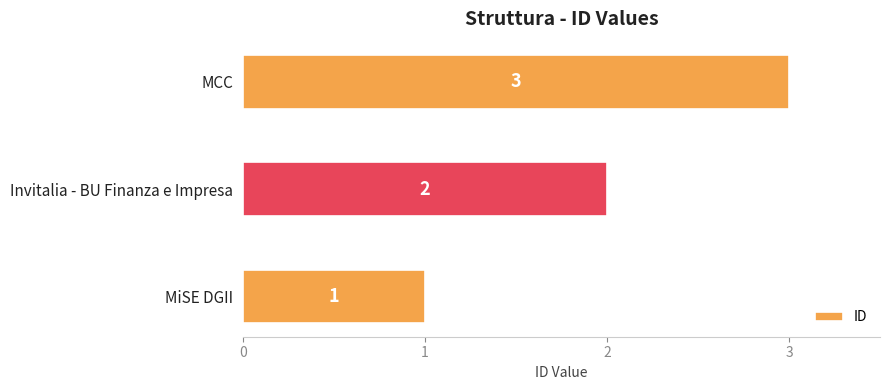

What is the ratio of the value at Invitalia - BU Finanza e Impresa to the value at MCC?

0.7